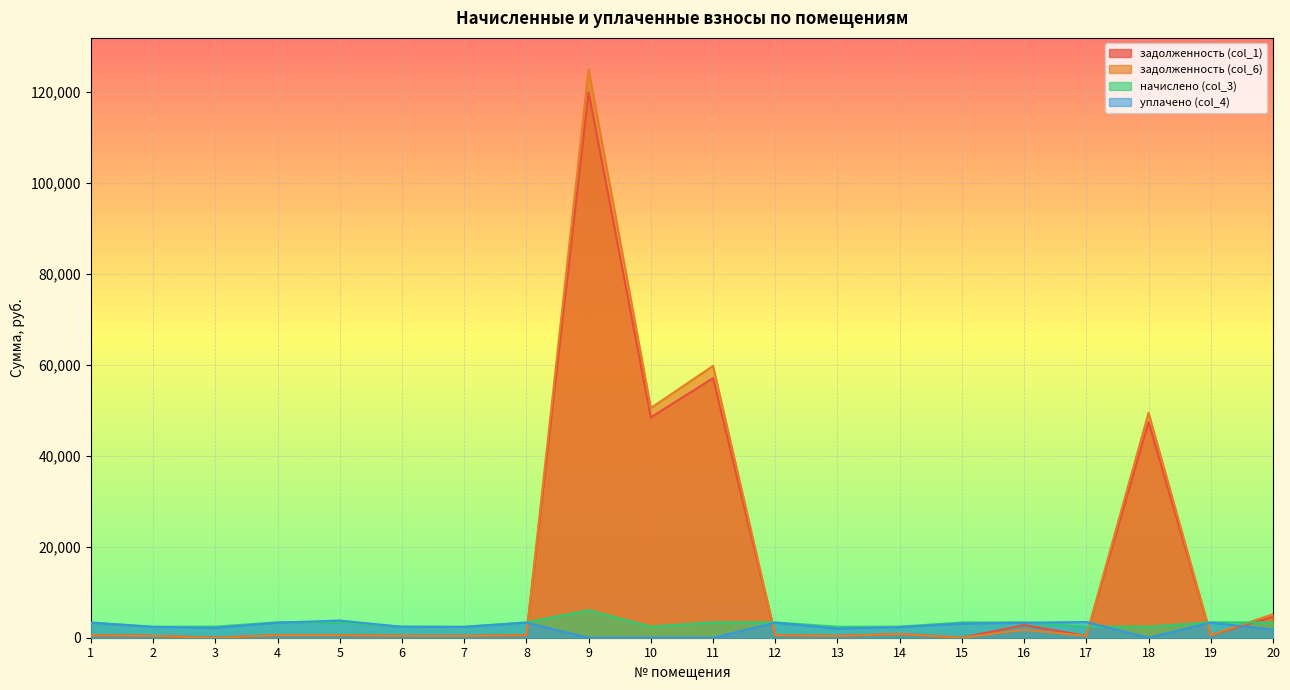

Rank the categories by начислено (col_3) value from highest to lowest.

9, 11, 19, 4, 8, 12, 16, 1, 5, 15, 20, 6, 3, 18, 10, 14, 17, 2, 7, 13